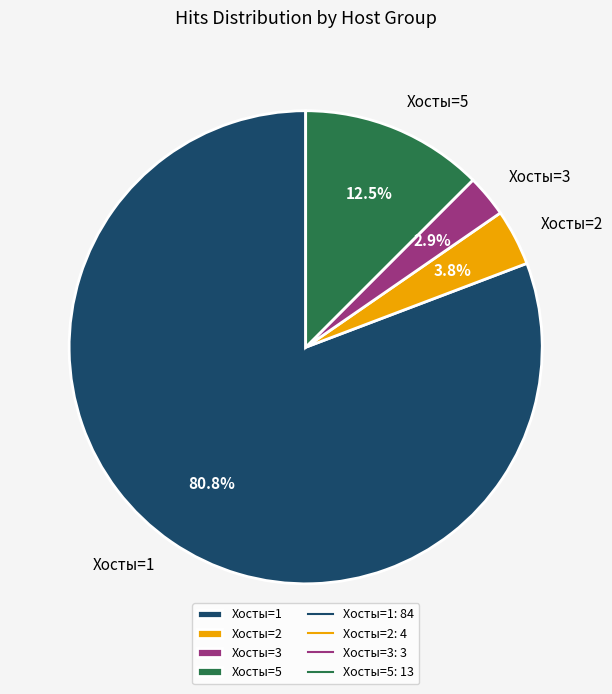

What is the total percentage of Хосты=5 and Хосты=1?

93.3%